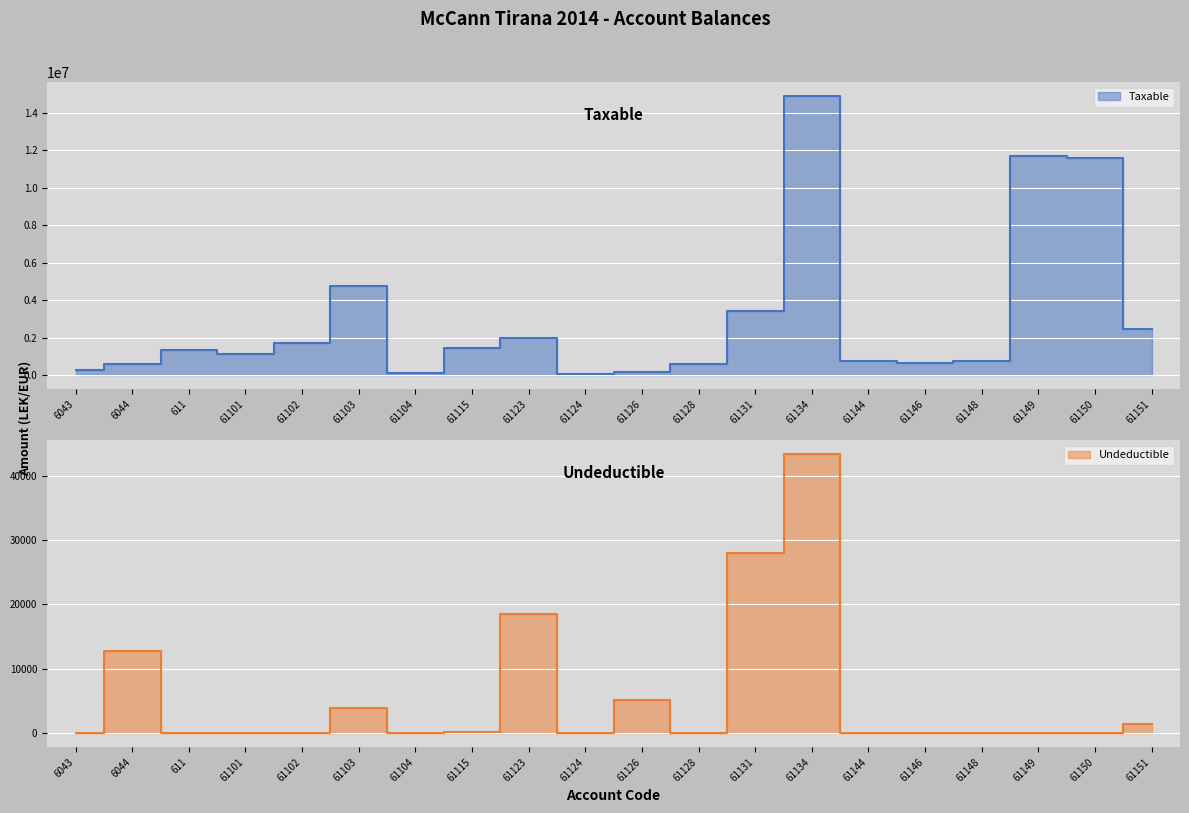

Rank the series by their maximum value, from lowest to highest.

Undeductible, Taxable